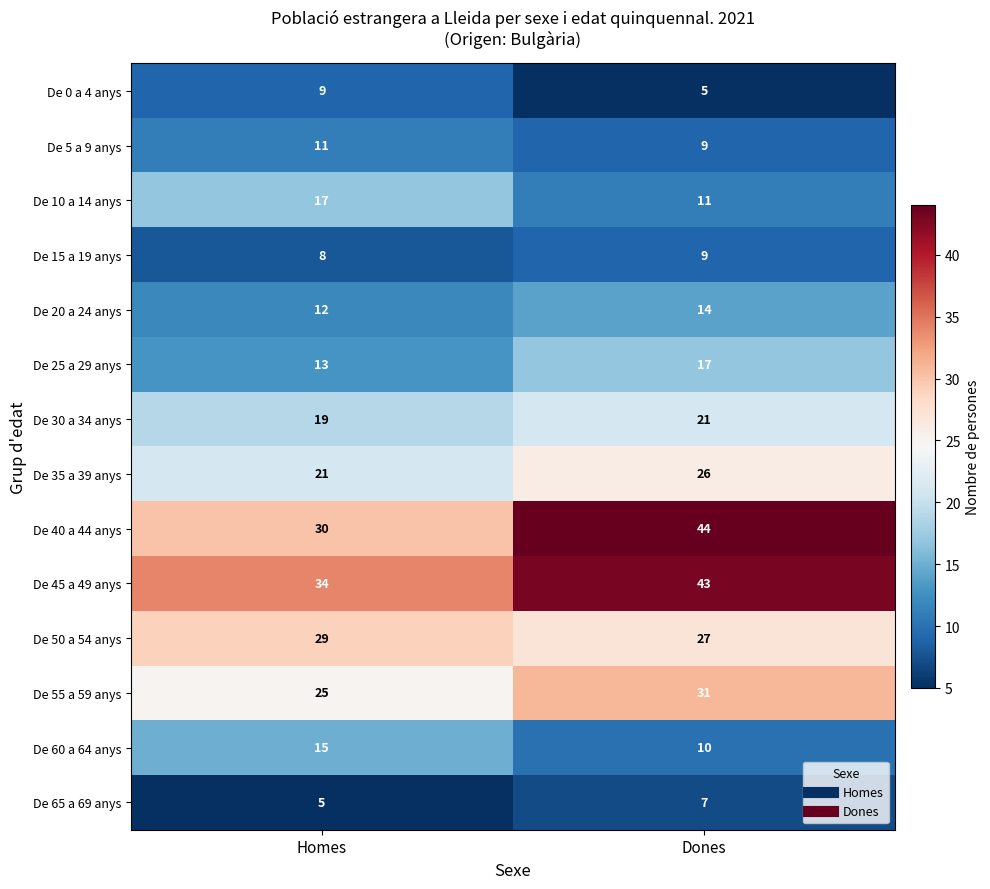

What is the difference between the De 55 a 59 anys values at Homes and Dones?

6